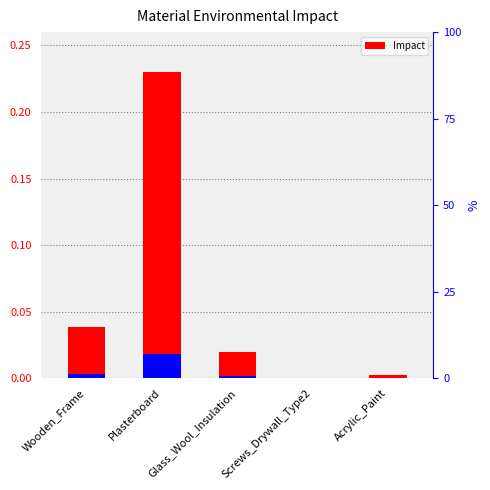

Is it true that the value at Plasterboard is 0.1?

False